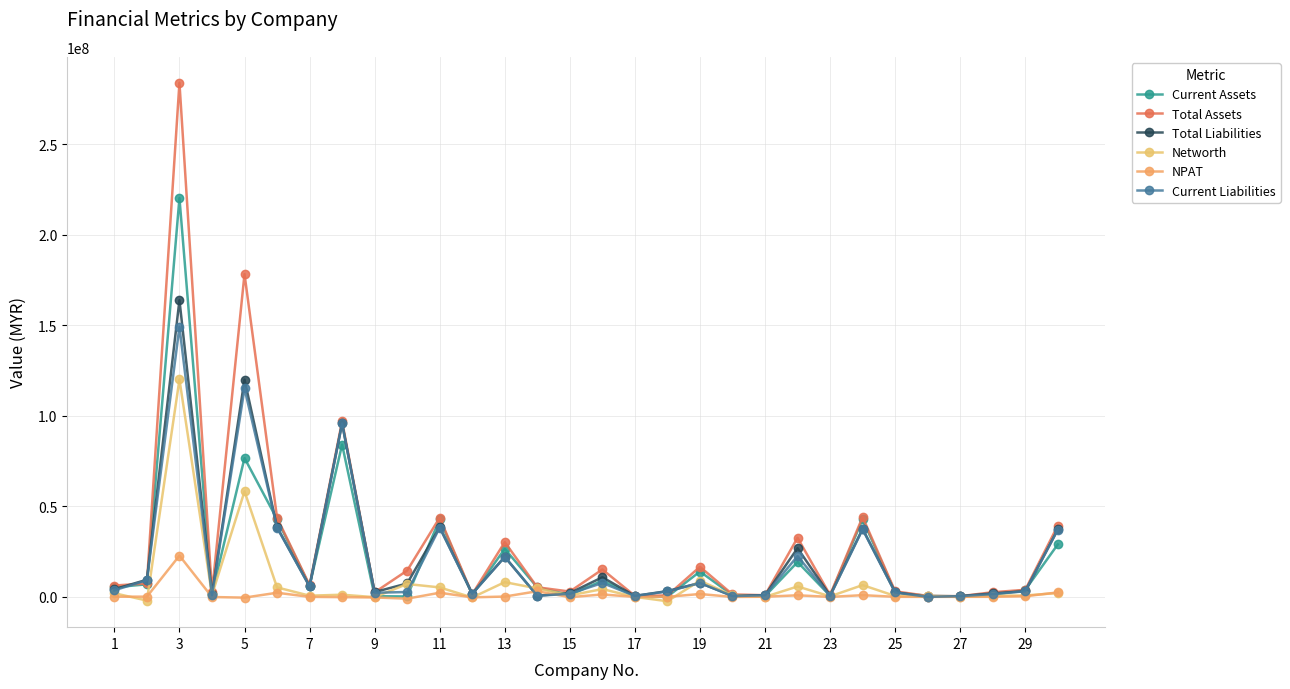

How many interior local valleys does the Total Liabilities series have?

9